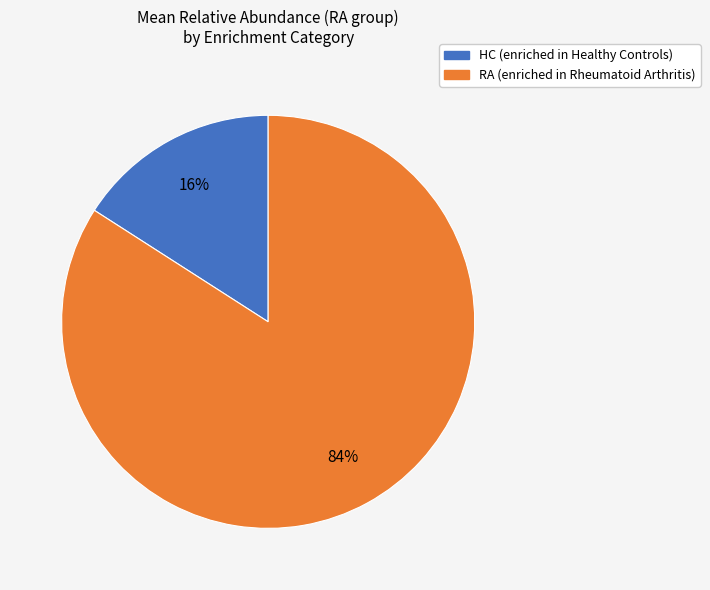

How many segments does this pie chart have?

2